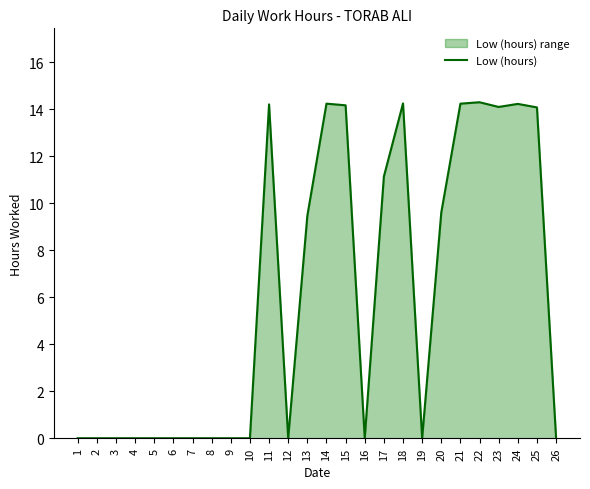

How many lines are shown in the chart?

1